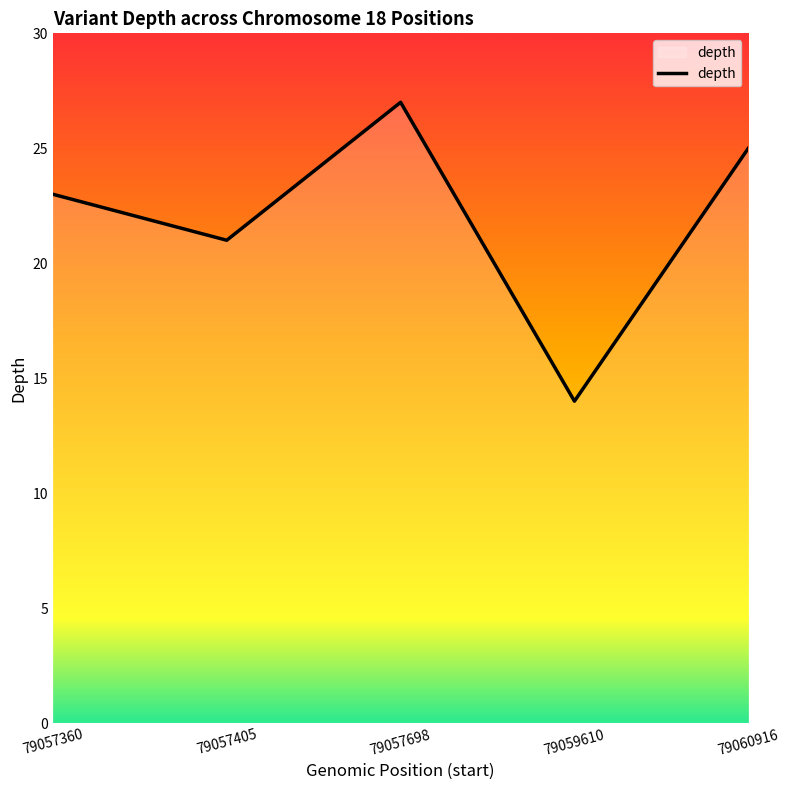

Is it true that the value at 79057405 is 21?

True